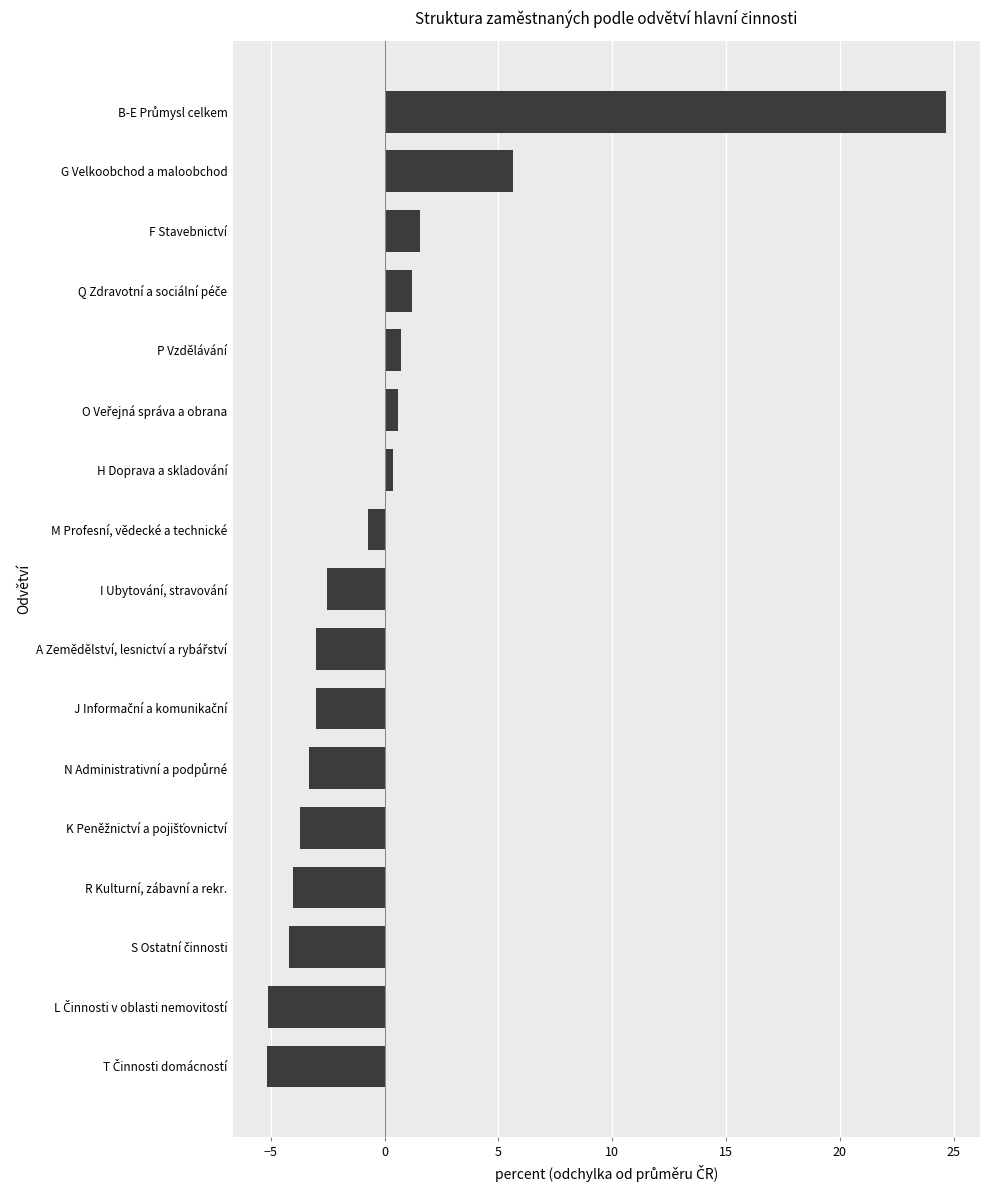

What is the change in value from P Vzdělávání to G Velkoobchod a maloobchod?

+4.9